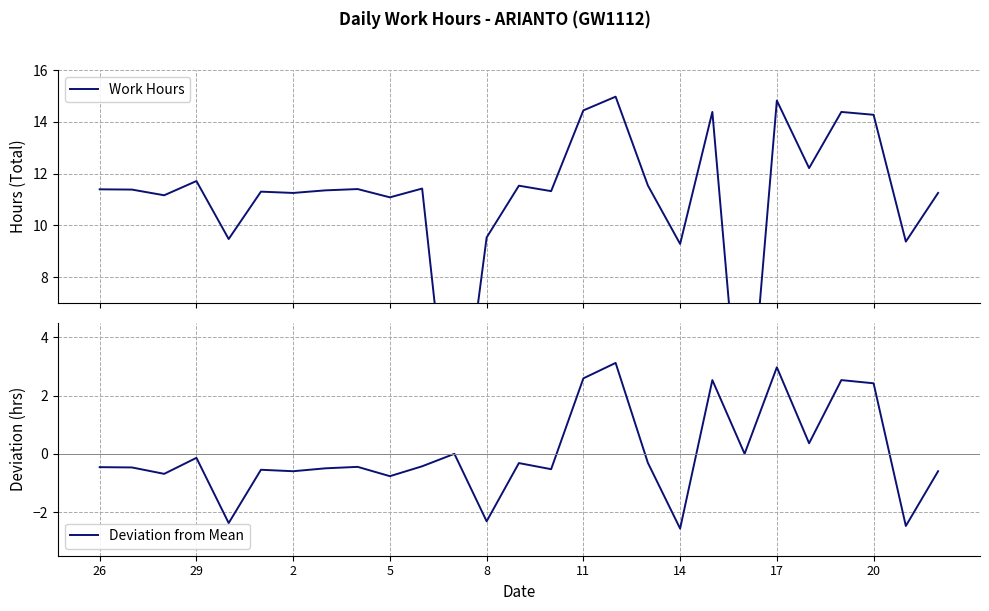

The value of Work Hours at 10 is 18.7. True or false?

False